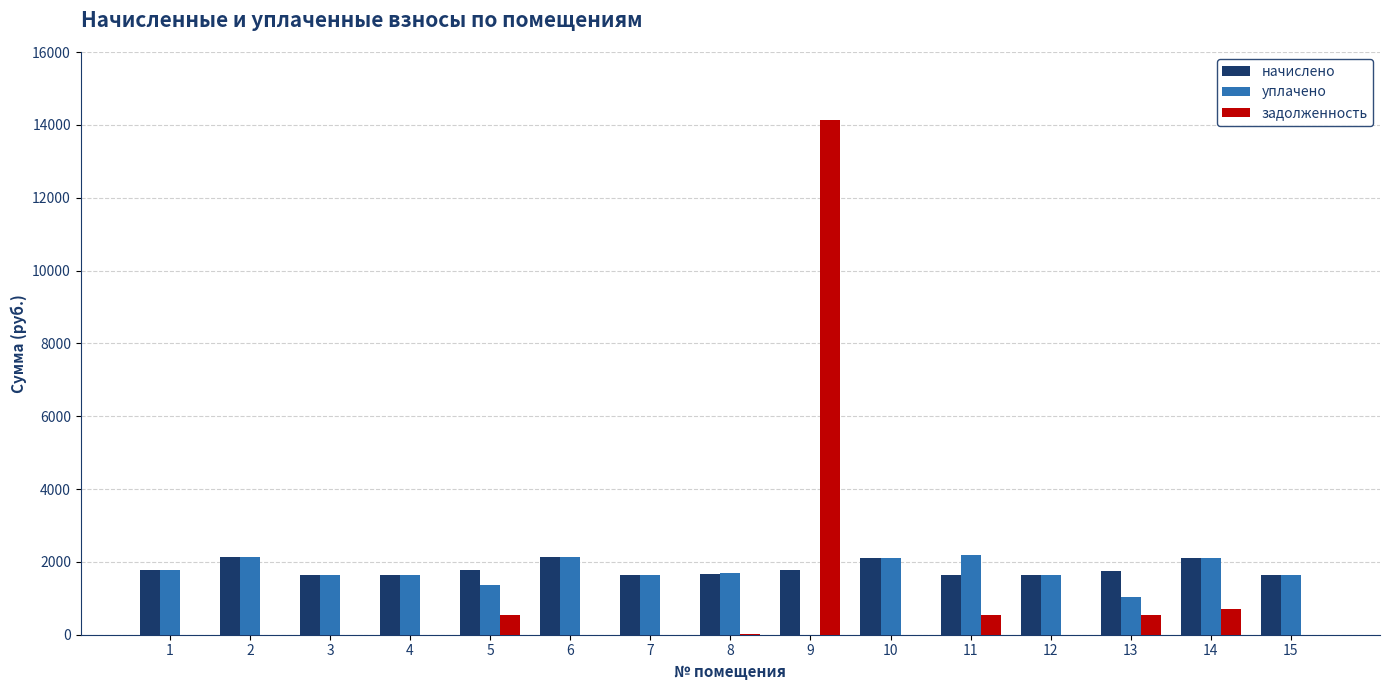

What is the sum of all уплачено values?

24737.9